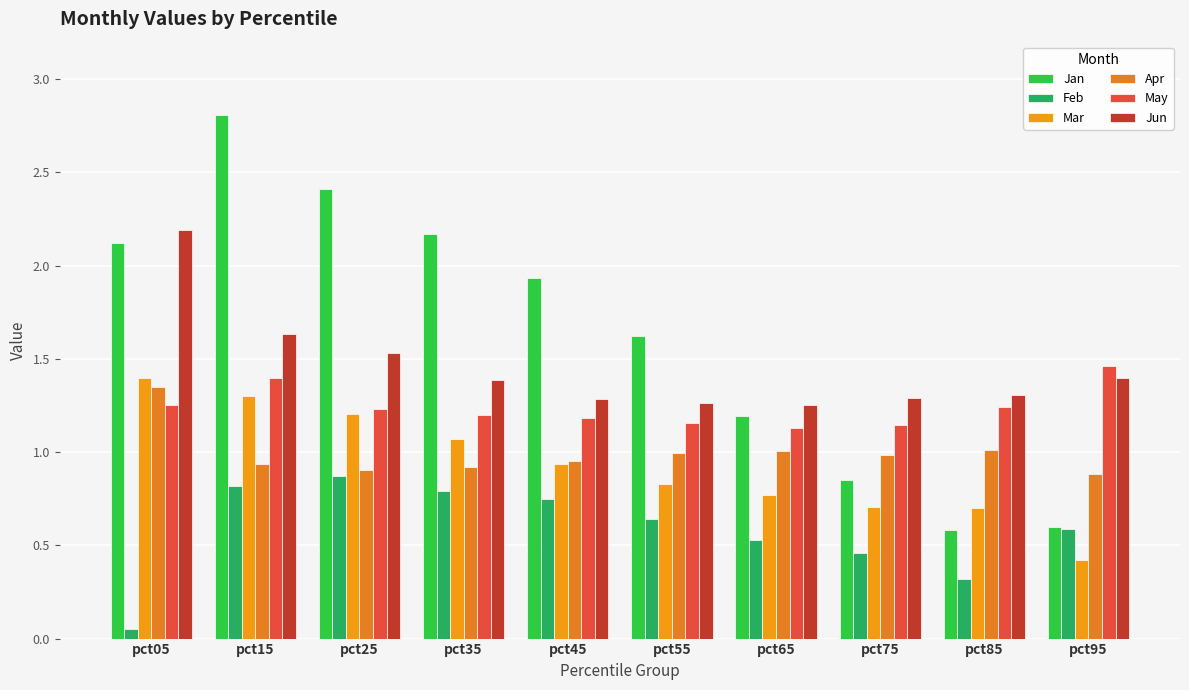

Which series changed the most between pct85 and pct95?

Mar